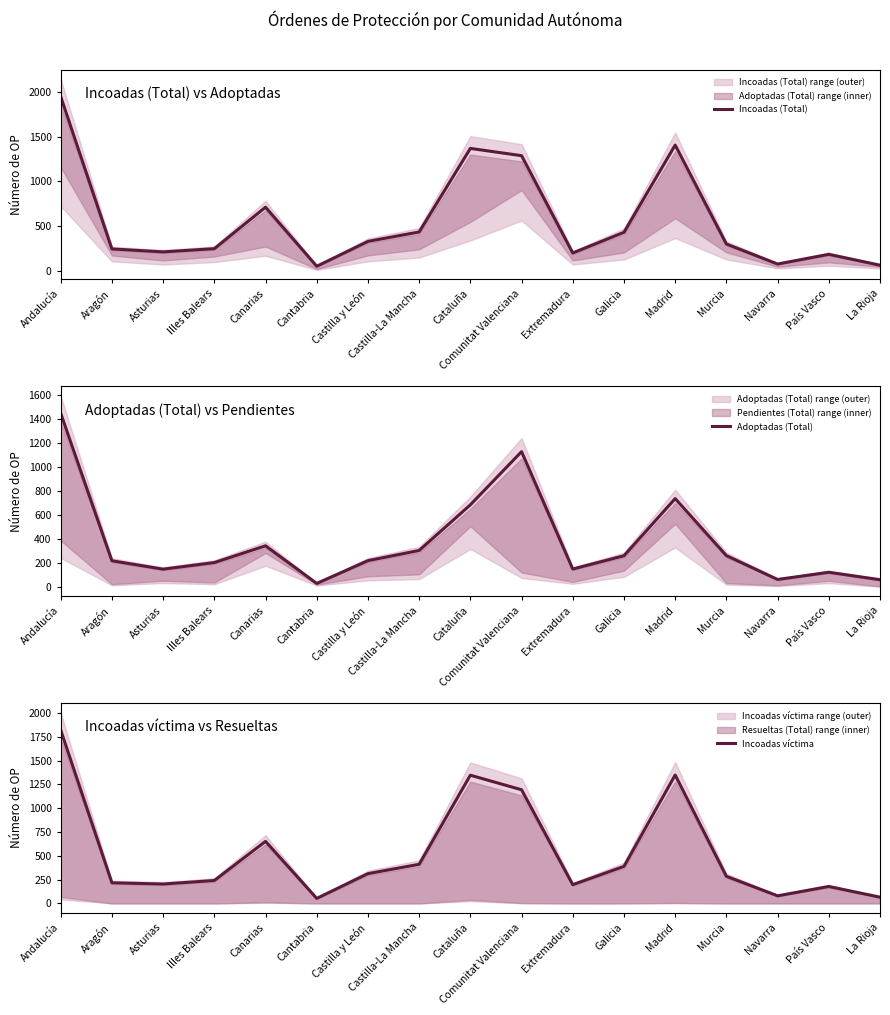

What is the label of the 16th point from the right?

Aragón